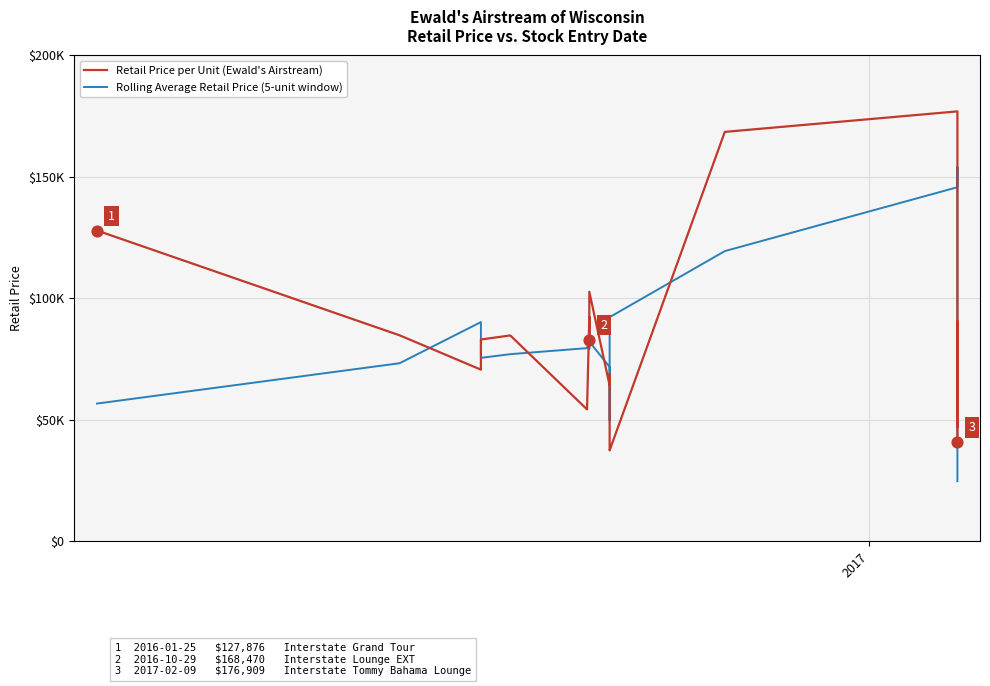

Which series contains the lowest Y value?

Rolling Average Retail Price (5-unit window)